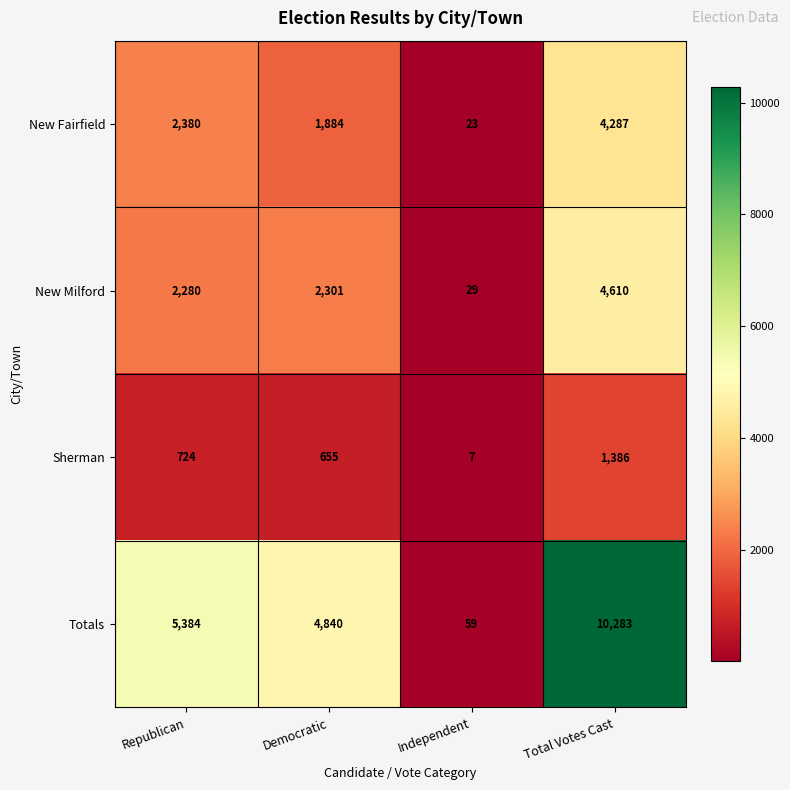

What is the approximate value of New Fairfield at Democratic, to the nearest 10?

1880